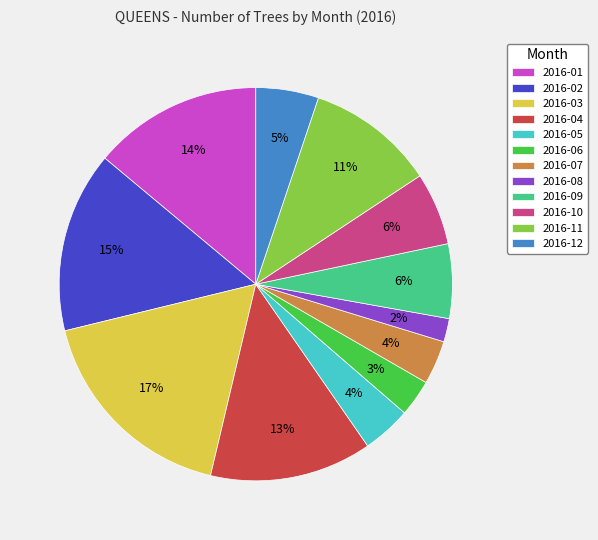

To the nearest percent, what percentage of the pie is 2016-04?

13%